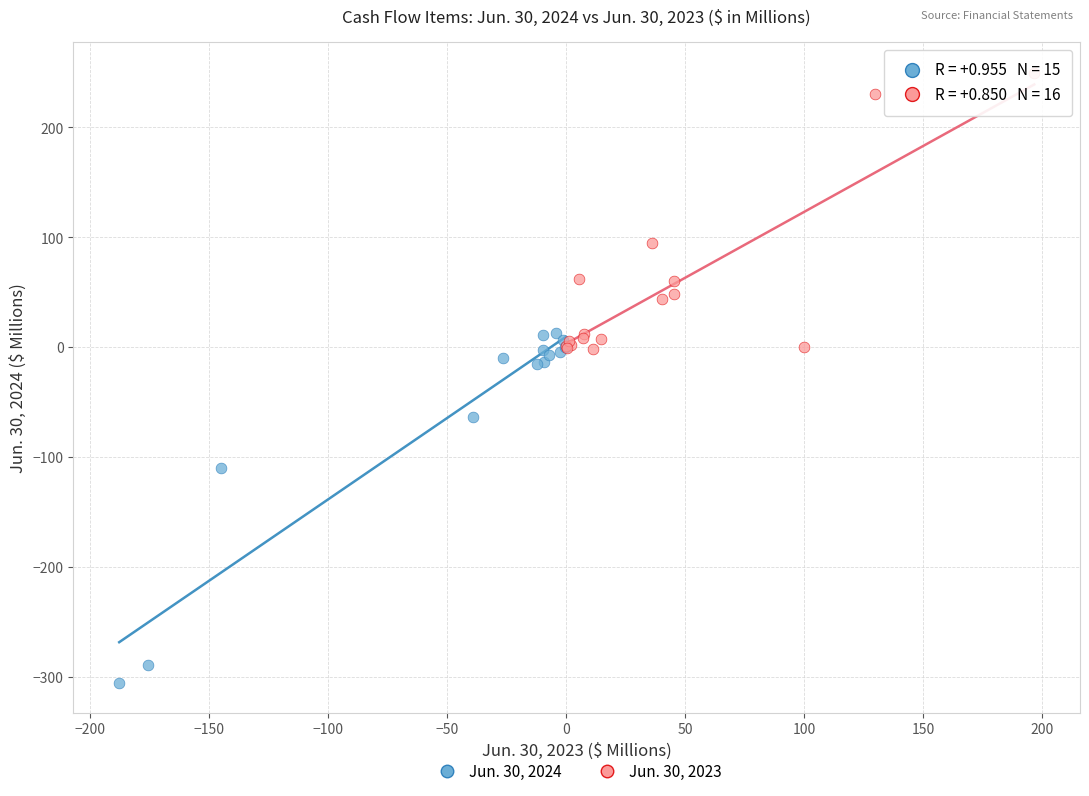

Which series has the largest Y range (max minus min)?

Jun. 30, 2024